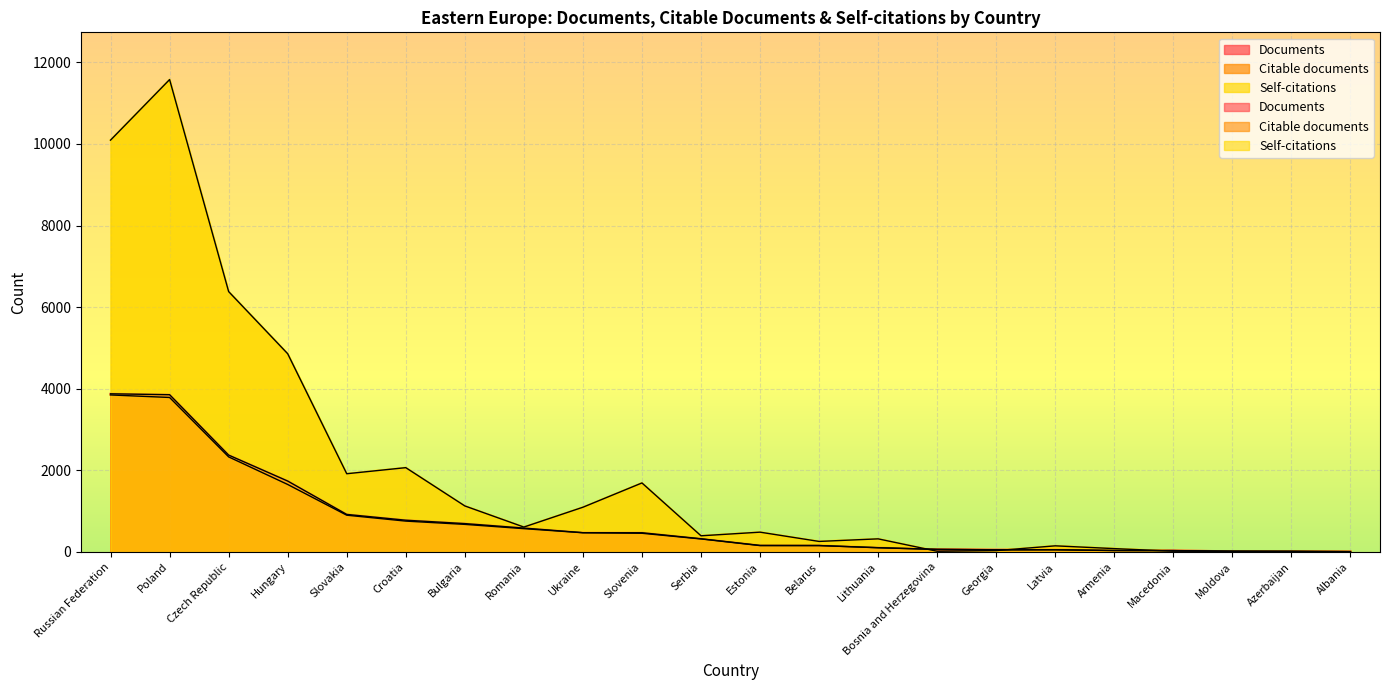

Which has a higher value, Macedonia or Bosnia and Herzegovina?

Bosnia and Herzegovina